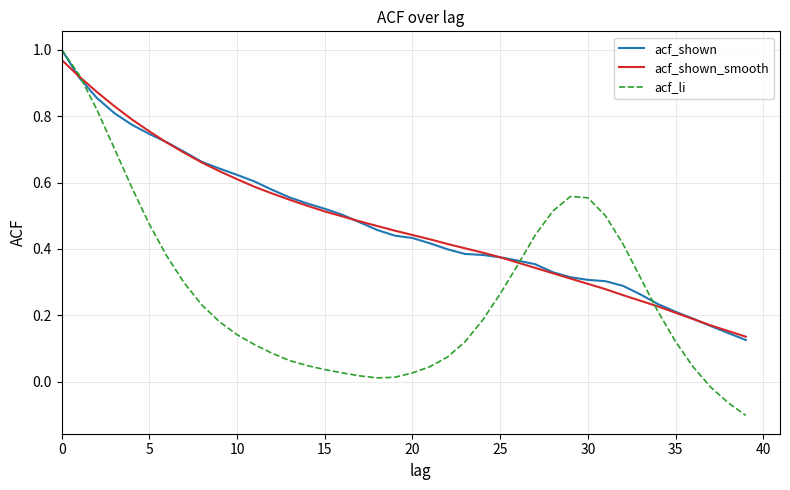

What are all the series names shown in the legend?

acf_shown, acf_shown_smooth, acf_li